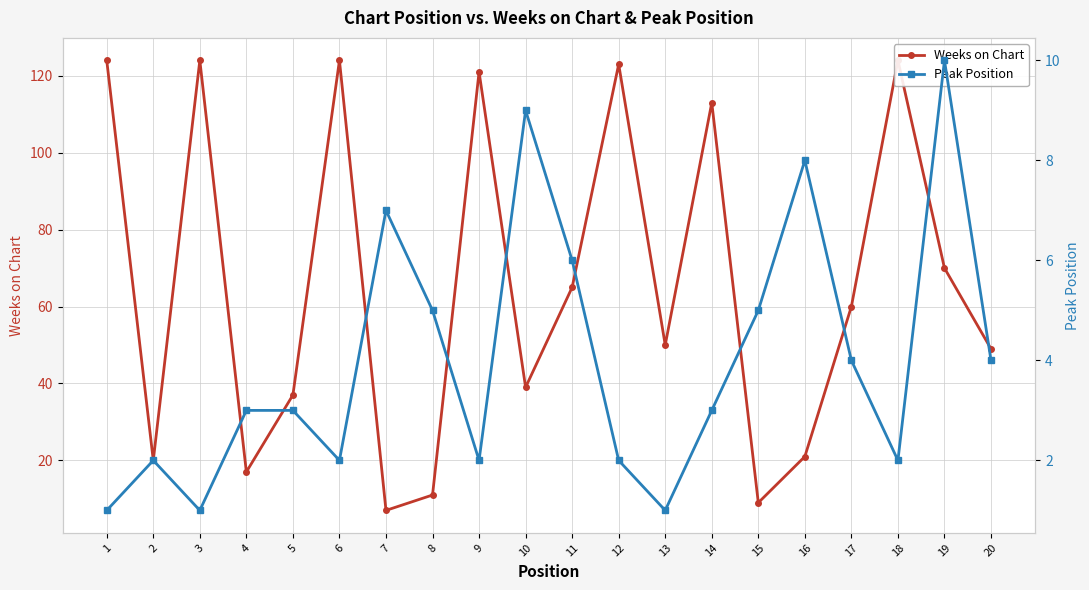

The Weeks on Chart series shows 41 at 11. True or false?

False